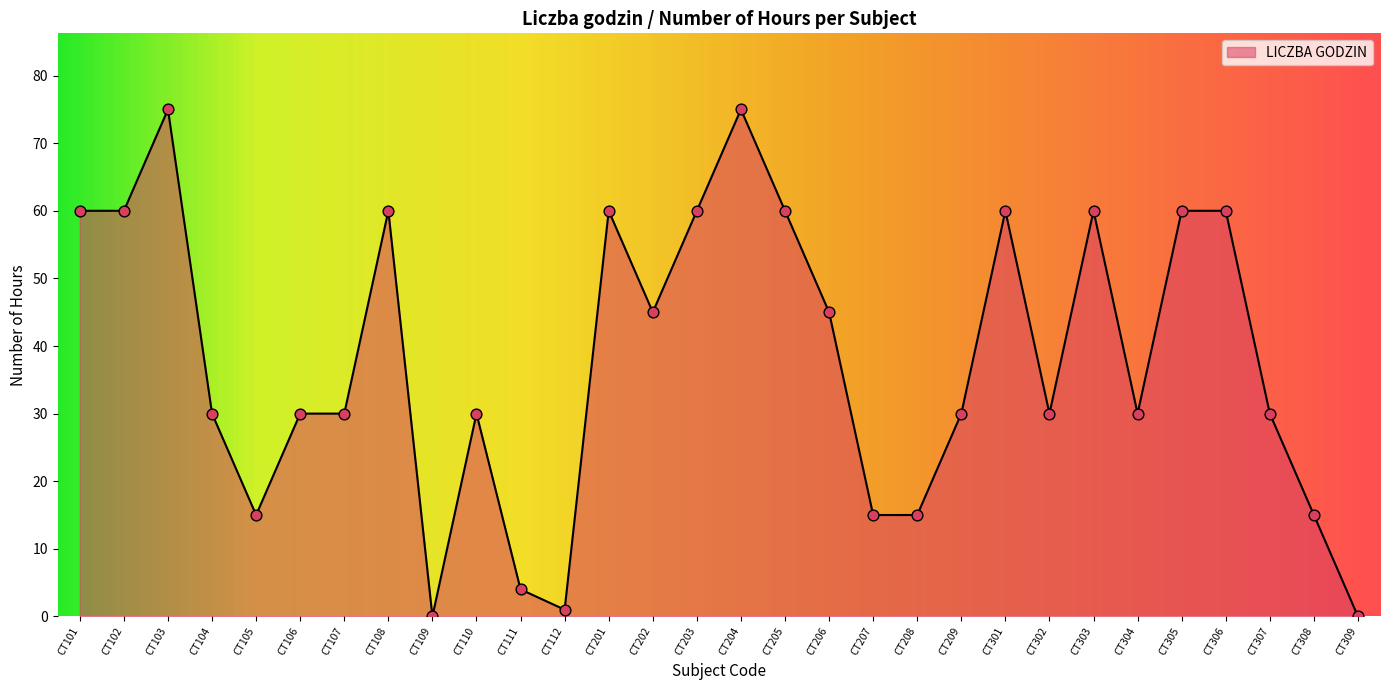

Approximately how many times larger is the value at CT108 compared to CT205?

1.0